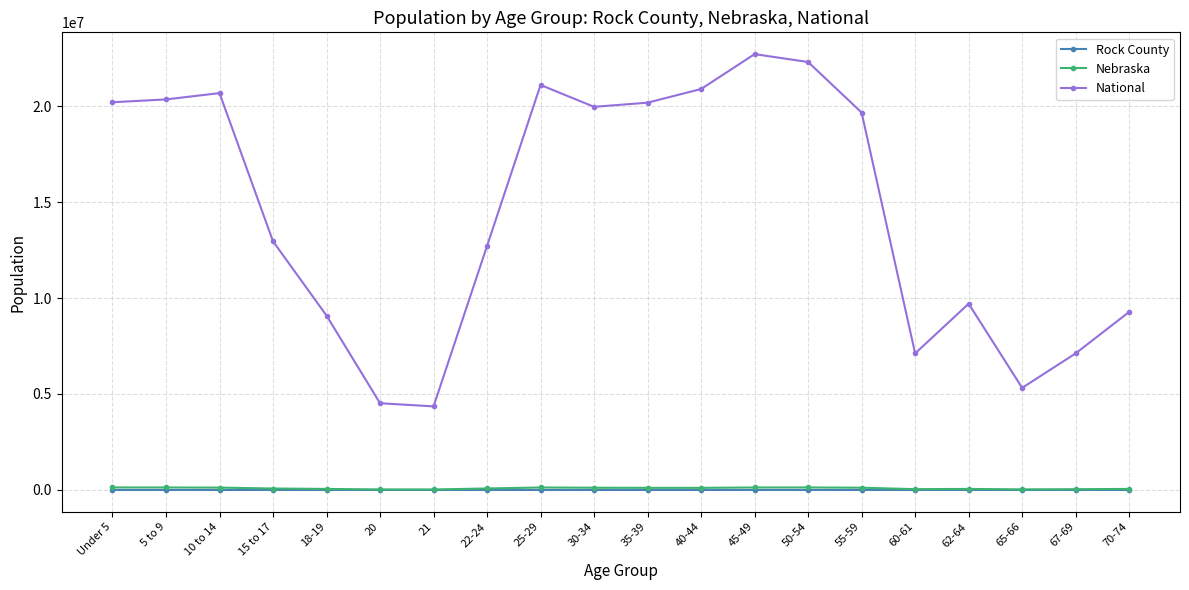

What is the maximum value for National?

22708591